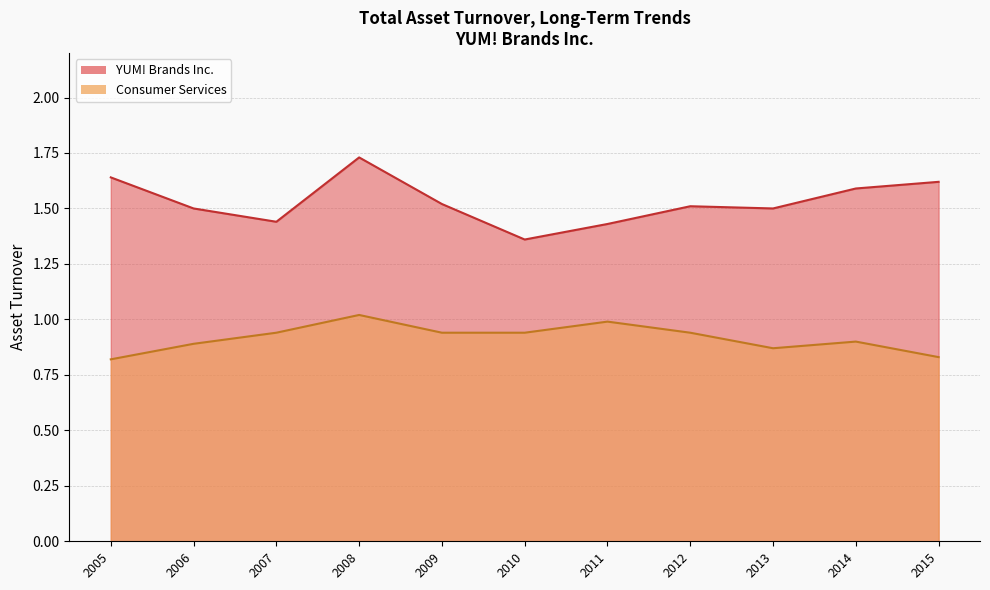

At which label does Consumer Services reach its minimum?

2005